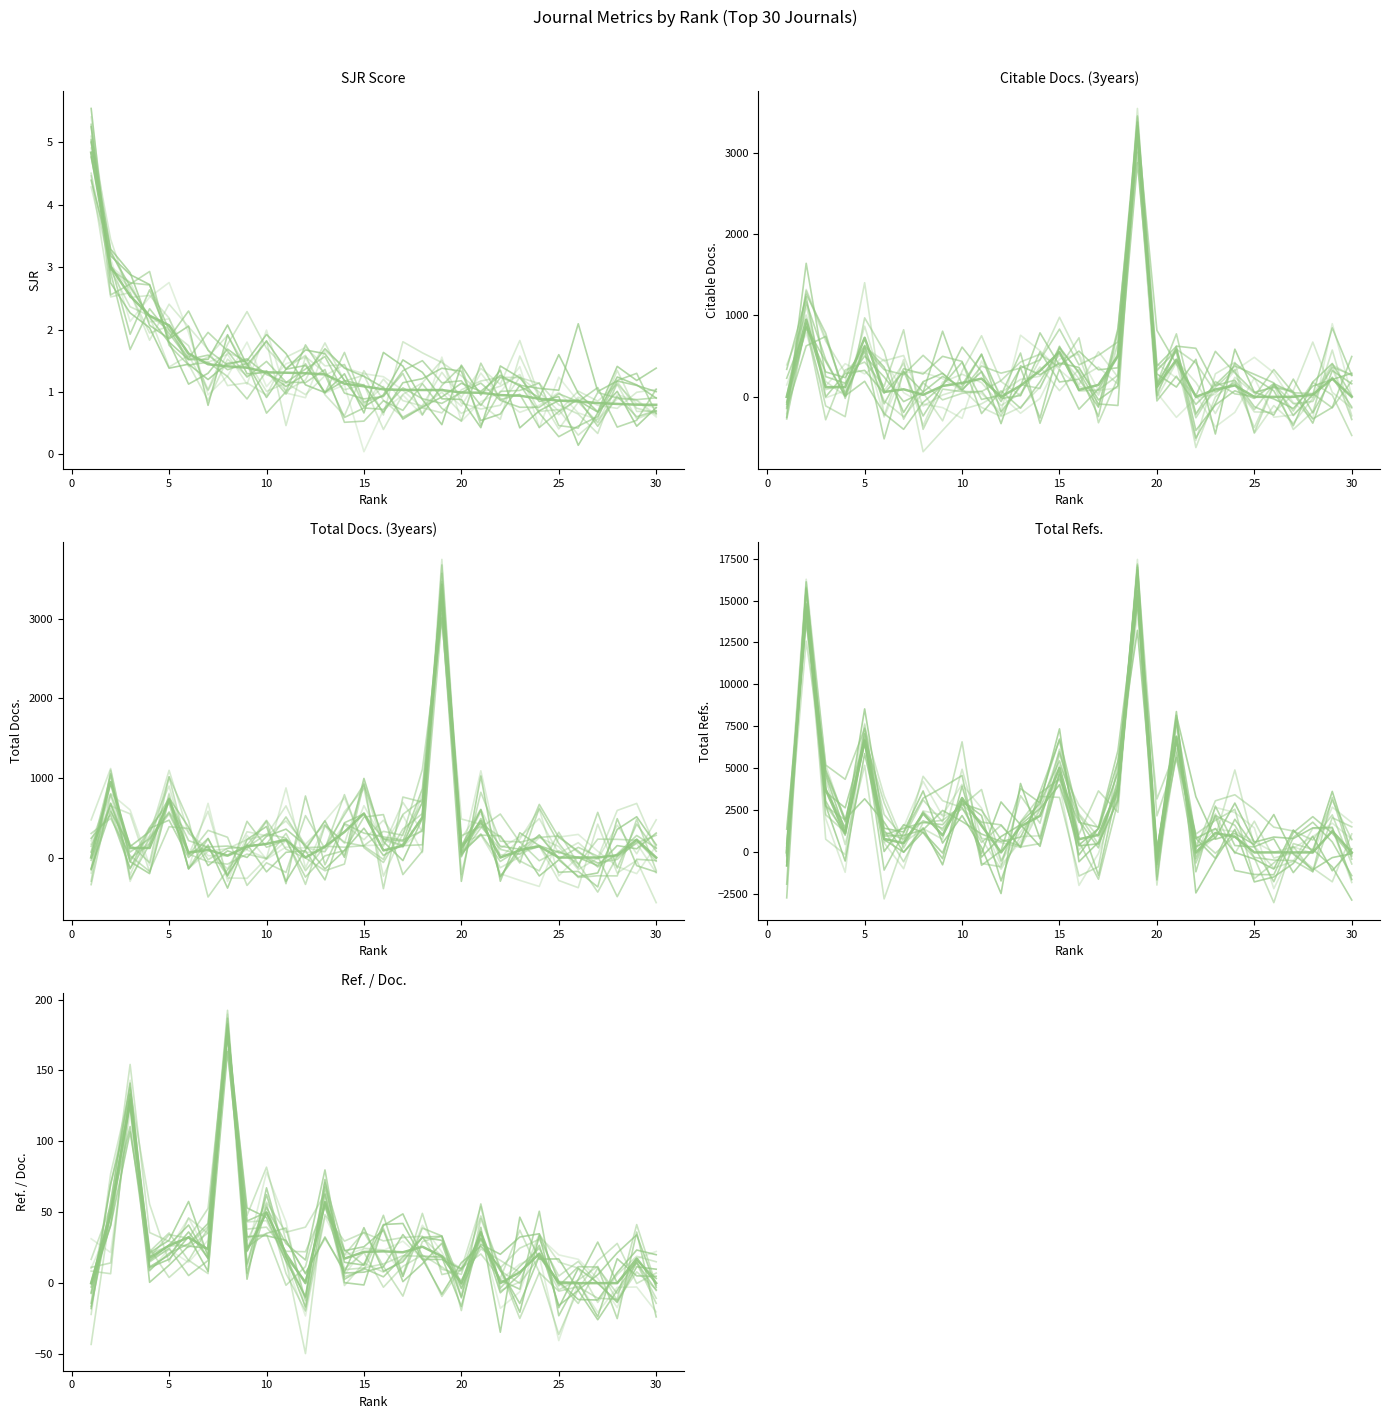

List the labels in order of SJR value, smallest first.

30, 29, 28, 27, 26, 25, 24, 23, 22, 21, 20, 19, 18, 17, 16, 15, 14, 13, 12, 11, 10, 9, 8, 7, 6, 5, 4, 3, 2, 1